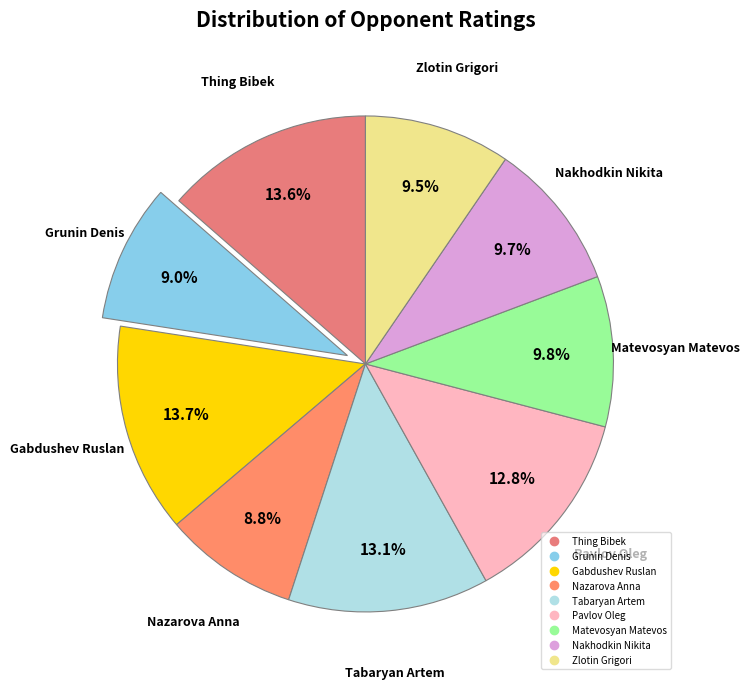

What percentage is NOT represented by Gabdushev Ruslan?

86.3%